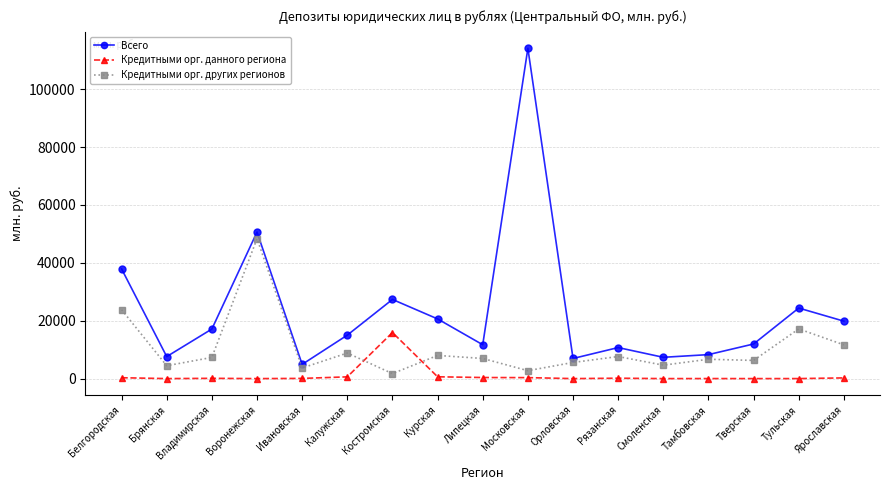

Does the chart have visible grid lines?

Yes